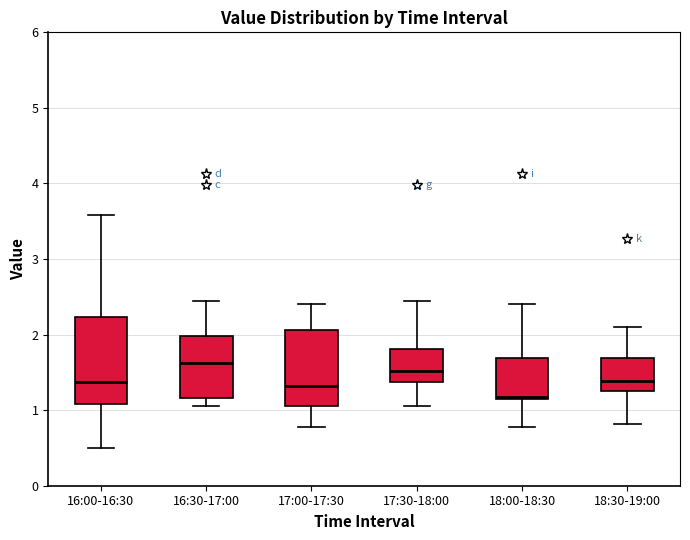

Which box's median line is the lowest?

18:00-18:30